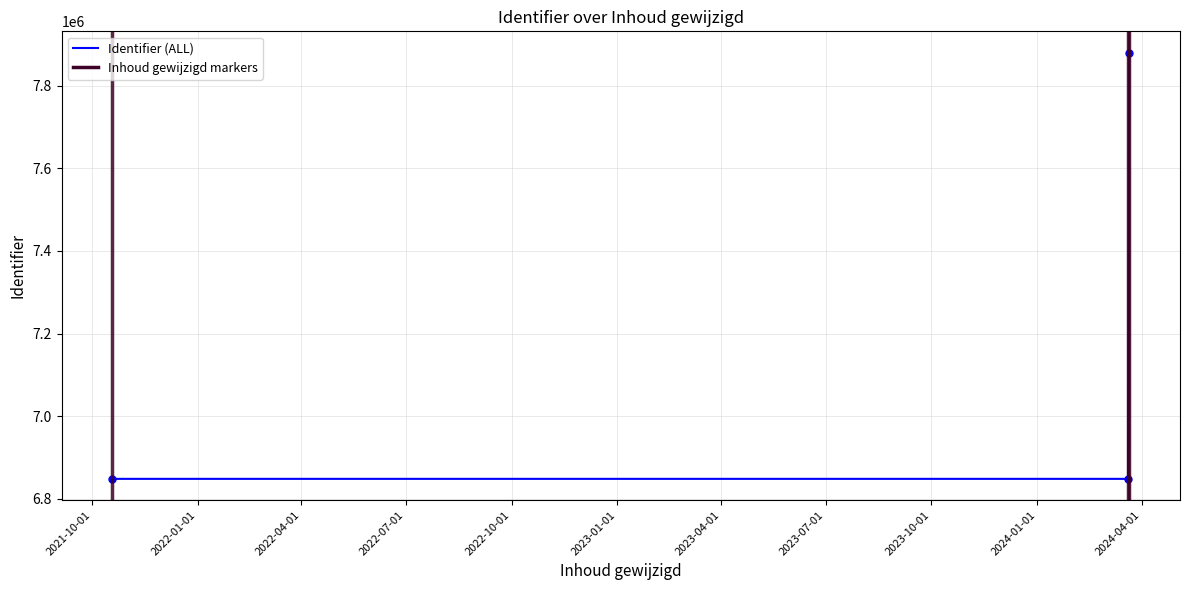

Which has a higher value, 2021-10-19 or 2024-03-19?

2024-03-19